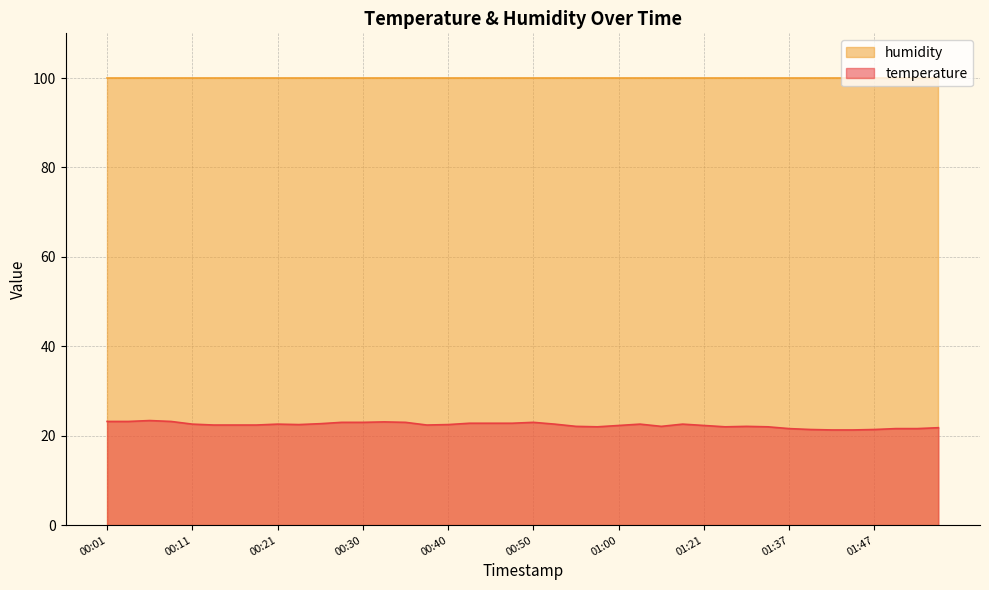

How many interior local valleys (lower than both neighbors) does the data have?

5